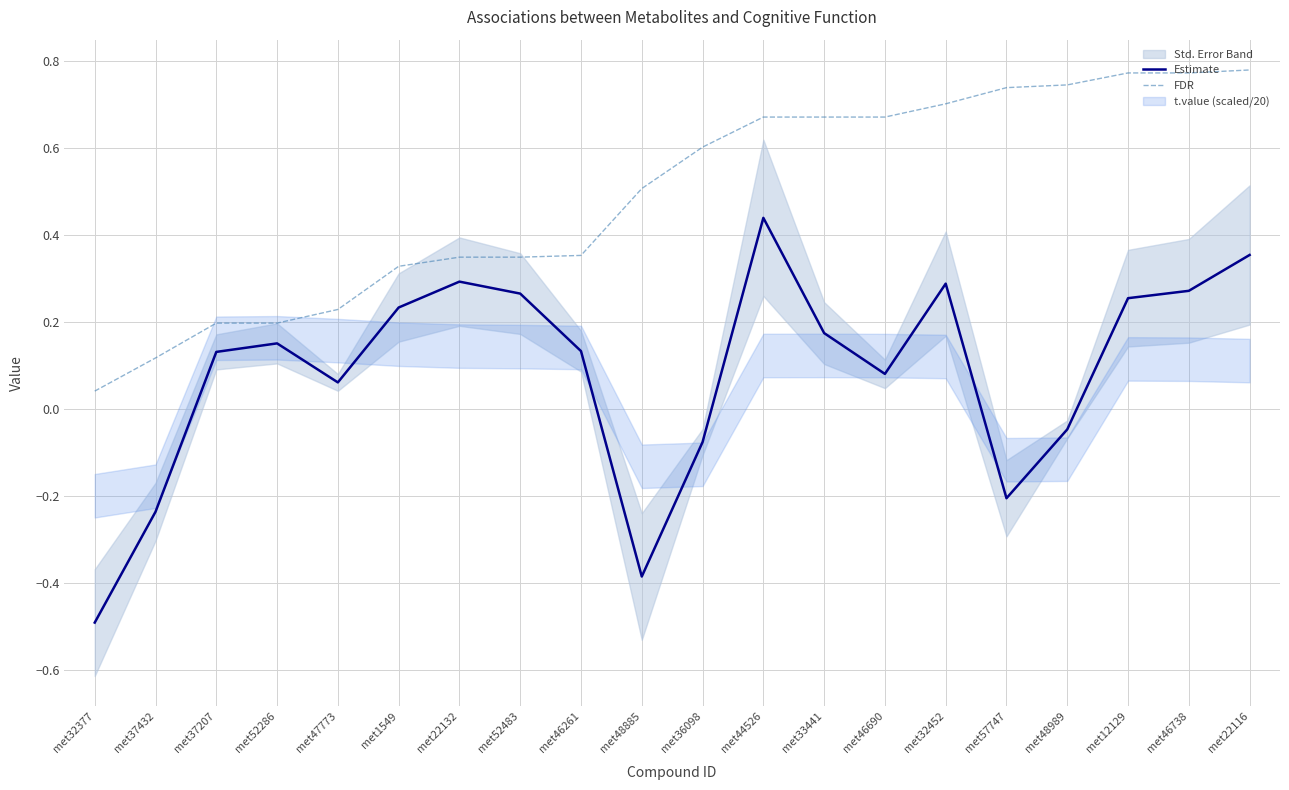

List the labels in order of FDR value, smallest first.

met32377, met37432, met37207, met52286, met47773, met1549, met22132, met52483, met46261, met48885, met36098, met44526, met33441, met46690, met32452, met57747, met48989, met12129, met46738, met22116